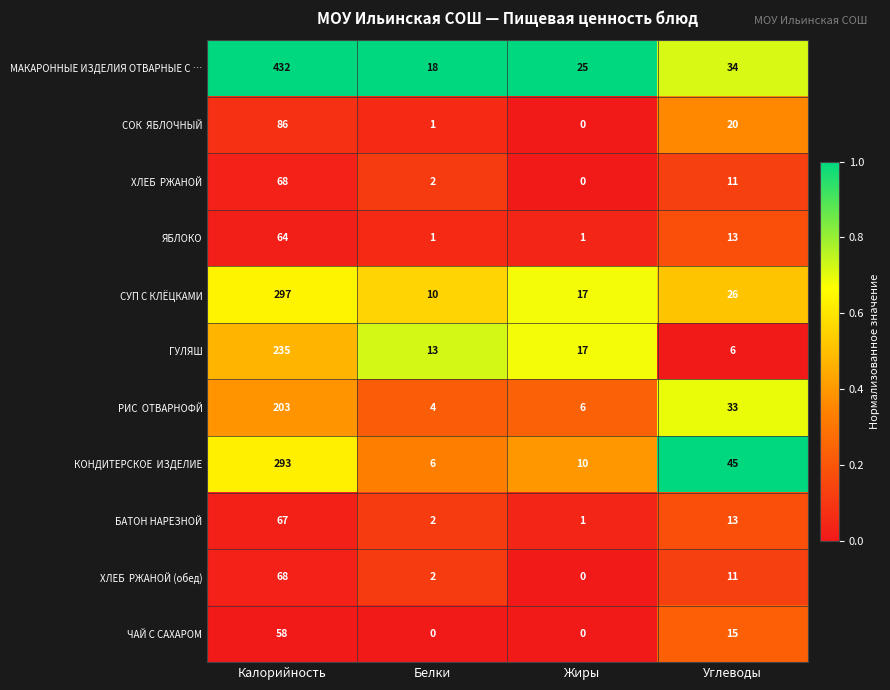

What is the total value across all series at Углеводы?

227